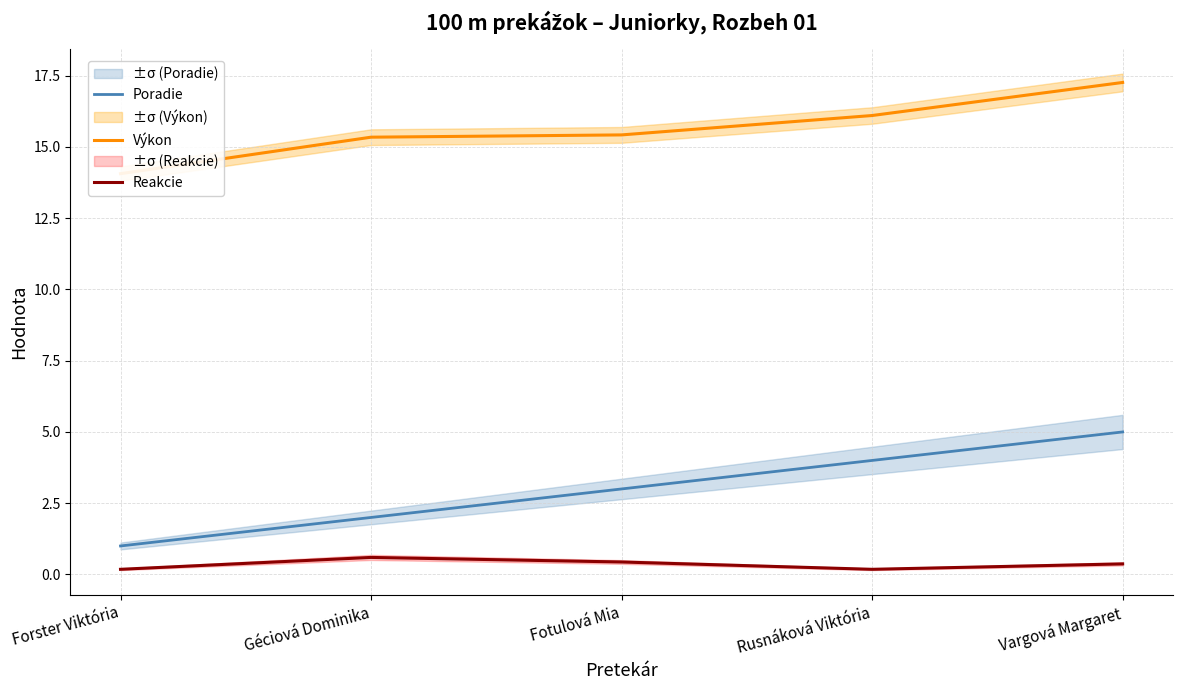

What is the sum of the Výkon values at Géciová Dominika and Rusnáková Viktória?

31.4